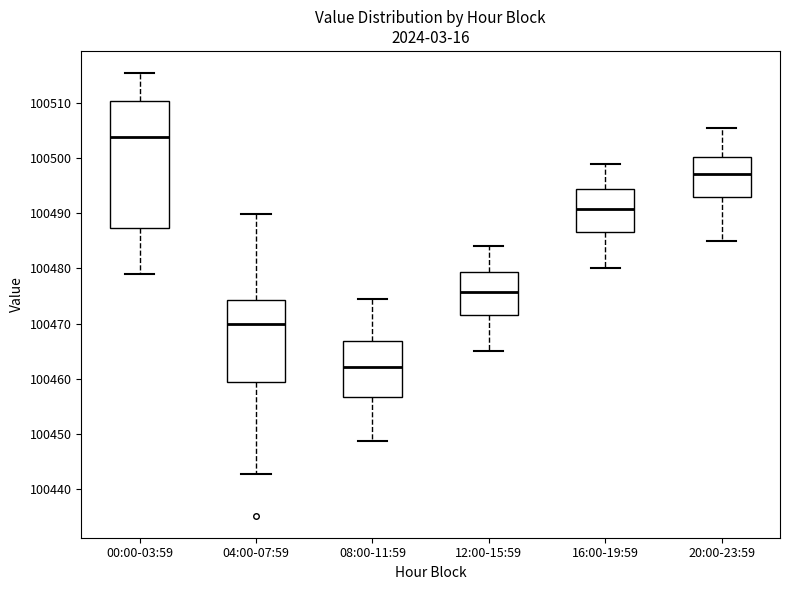

Where is the lower edge of the box for 04:00-07:59 on the y-axis? The values are not printed on the chart, so give them approximately, as read against the axis.

100459